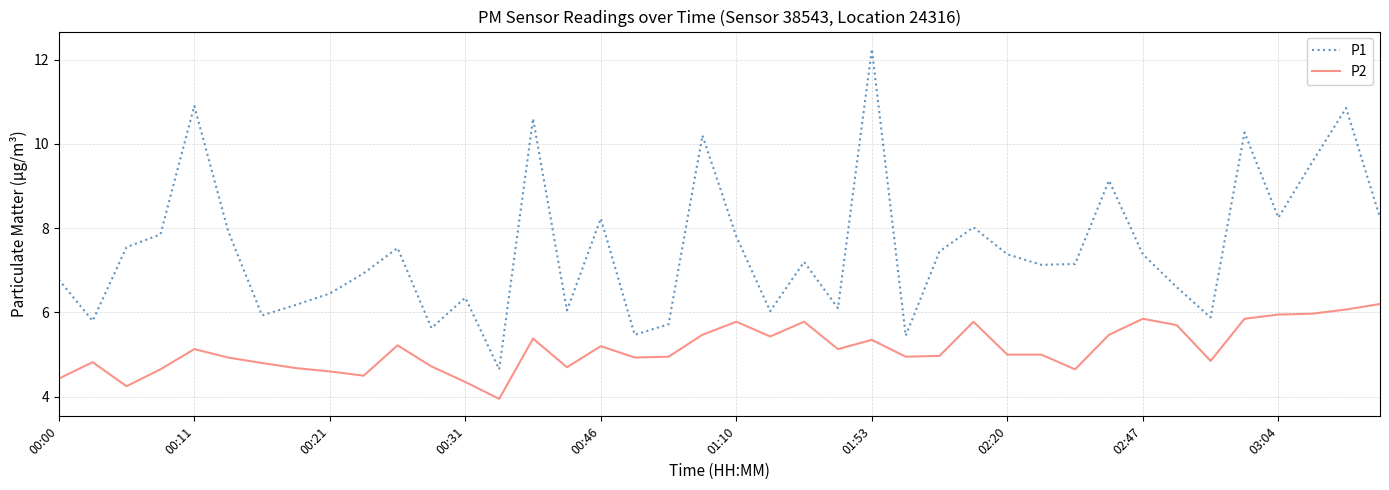

What is the difference between the maximum and minimum values in the P1 series?

7.6